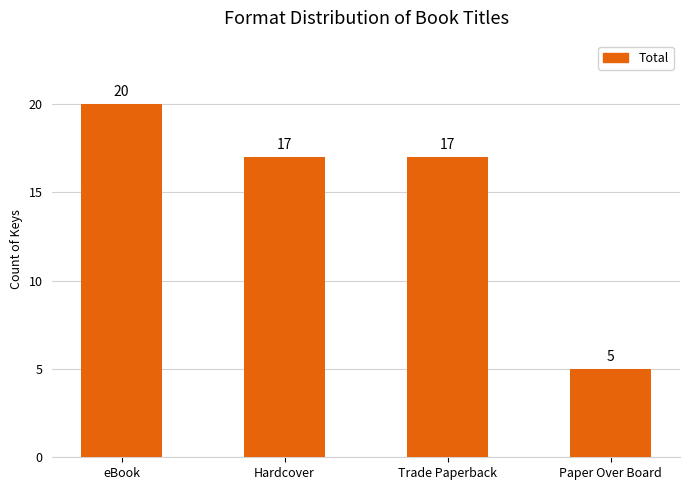

Which category has the highest value across all series?

eBook